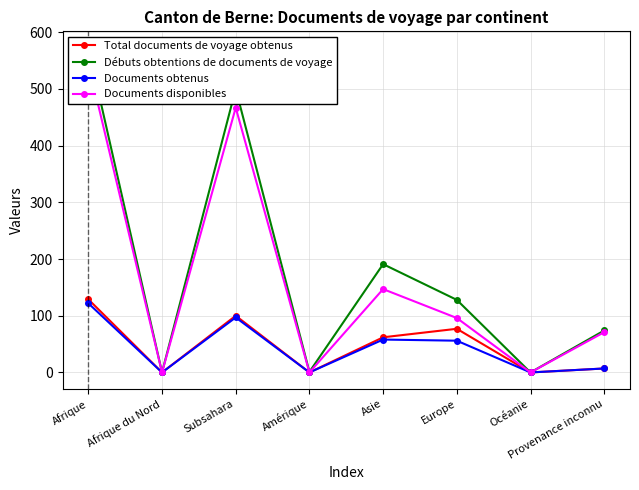

At how many categories does at least one series exceed 297?

2